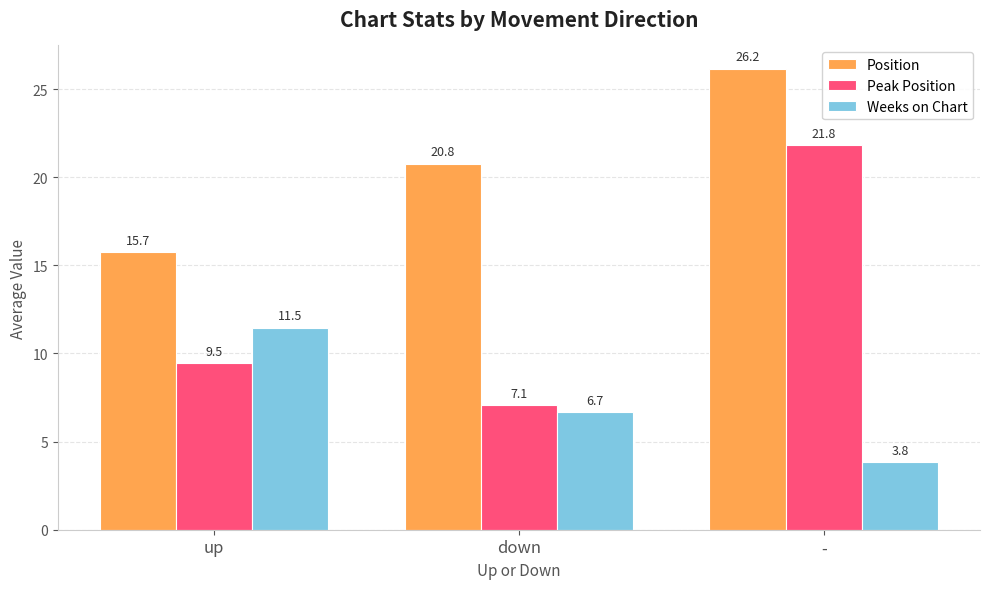

What position from the left is down?

2